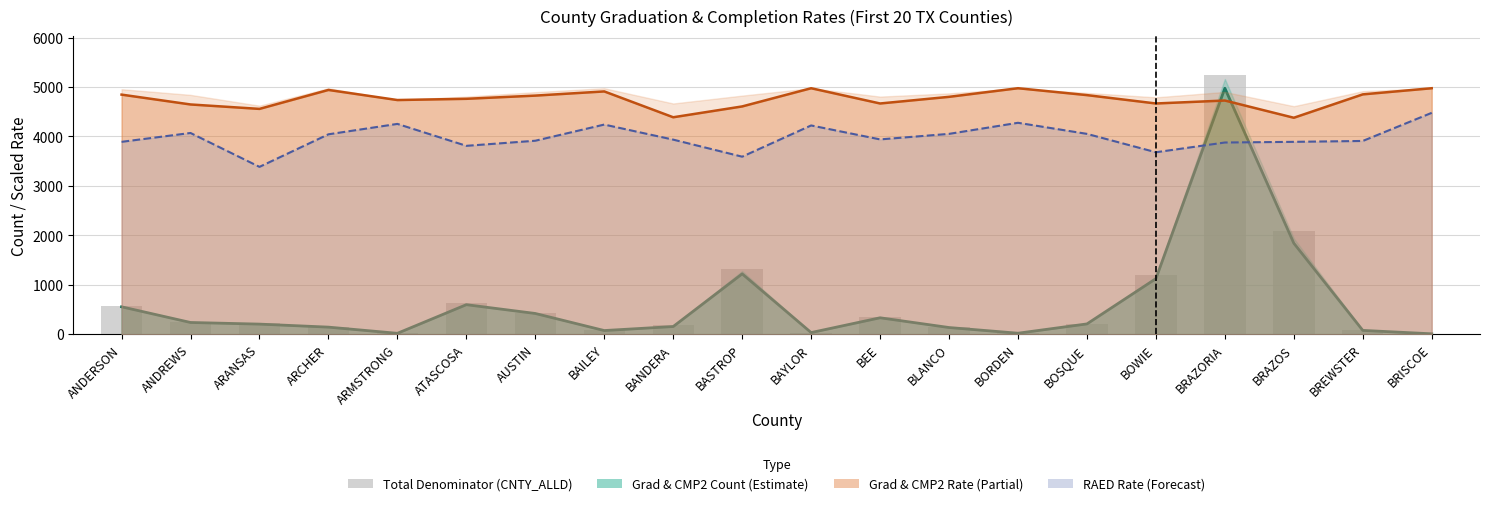

Reading right to left, transcribe all the data shown in this chart.

BRISCOE=10	BREWSTER=81	BRAZOS=2091	BRAZORIA=5237	BOWIE=1199	BOSQUE=216	BORDEN=22	BLANCO=142	BEE=356	BAYLOR=35	BASTROP=1319	BANDERA=178	BAILEY=77	AUSTIN=434	ATASCOSA=626	ARMSTRONG=21	ARCHER=146	ARANSAS=225	ANDREWS=256	ANDERSON=571